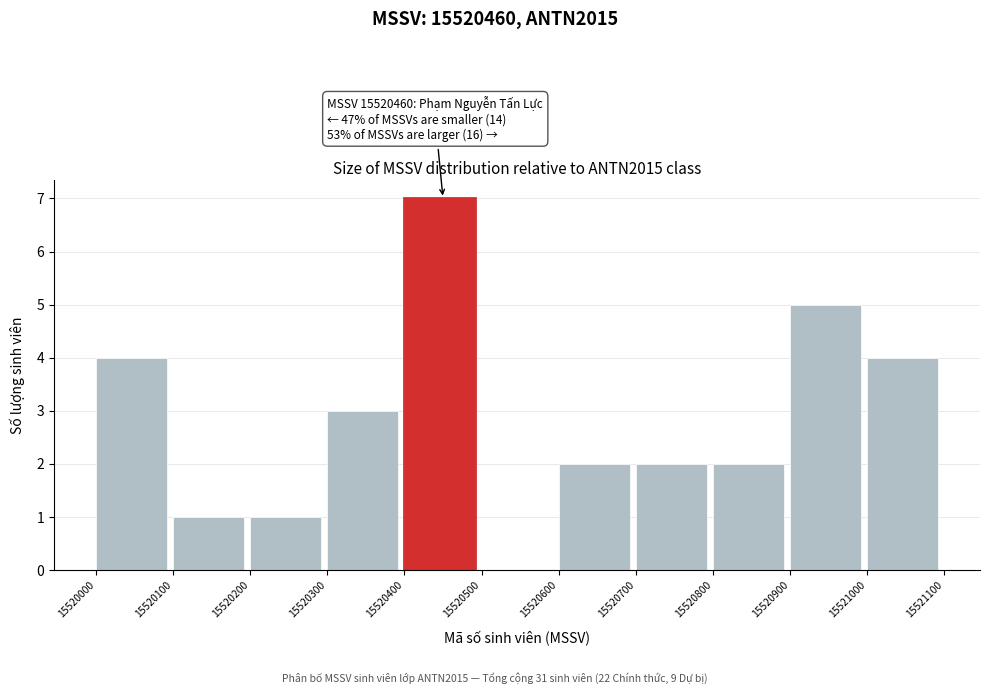

Over which range of the x-axis is the bar tallest?

15520400 to 15520500